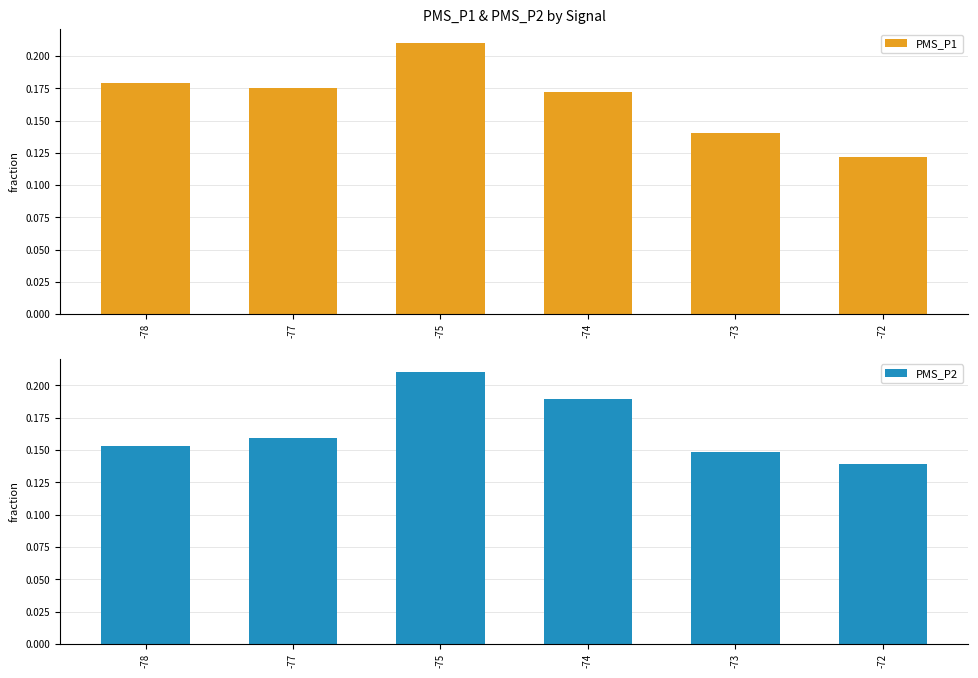

What is the lowest value of the PMS_P2 series?

0.1